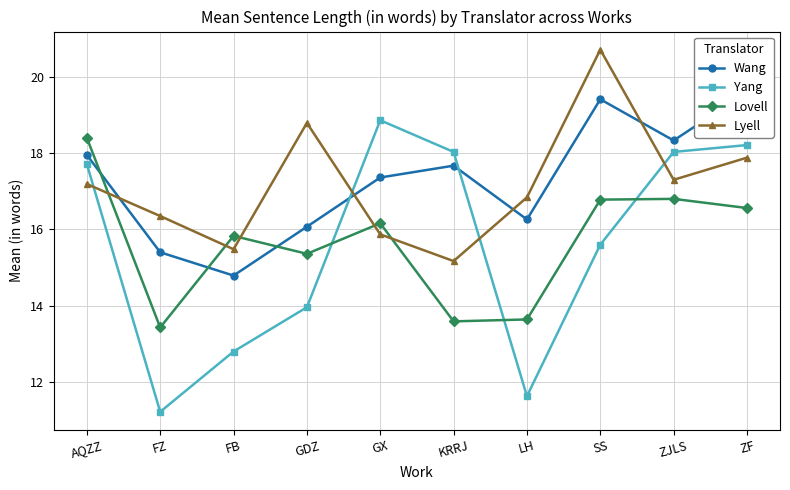

Rank the series by their maximum value, from highest to lowest.

Lyell, Wang, Yang, Lovell